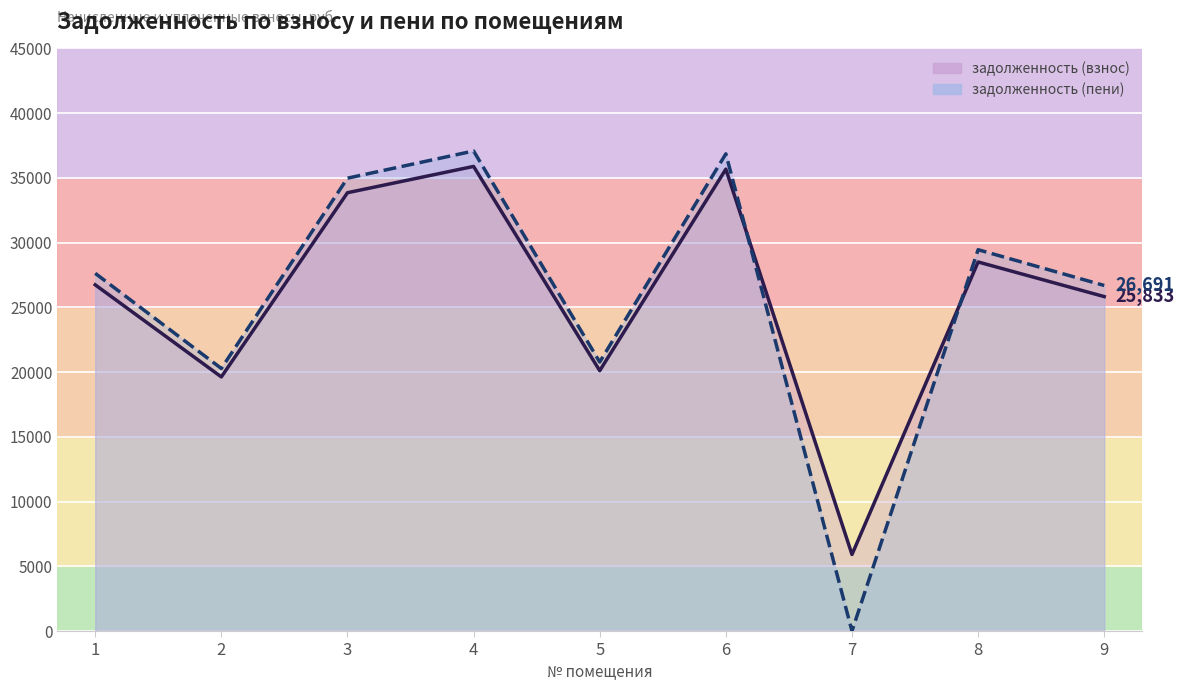

At 9, list the series in order from largest to smallest.

задолженность (пени) (линия), задолженность (взнос) (линия)